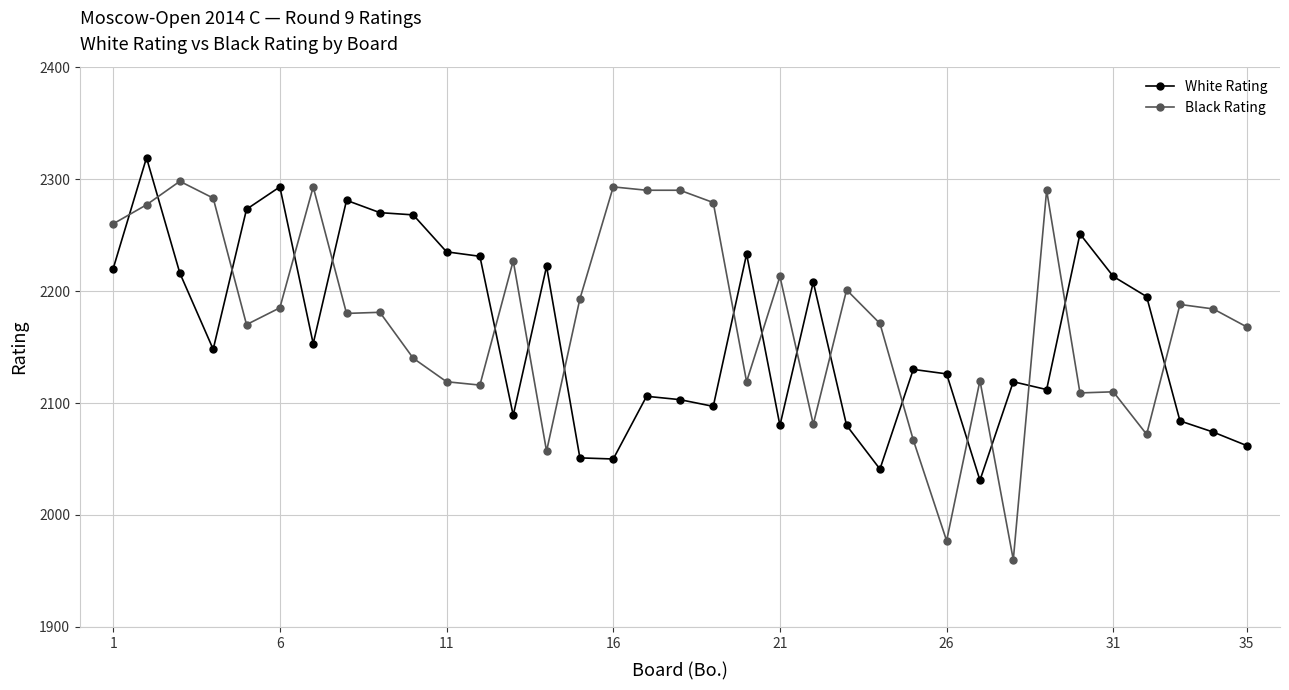

True or false: White Rating and Black Rating cross at least once.

True